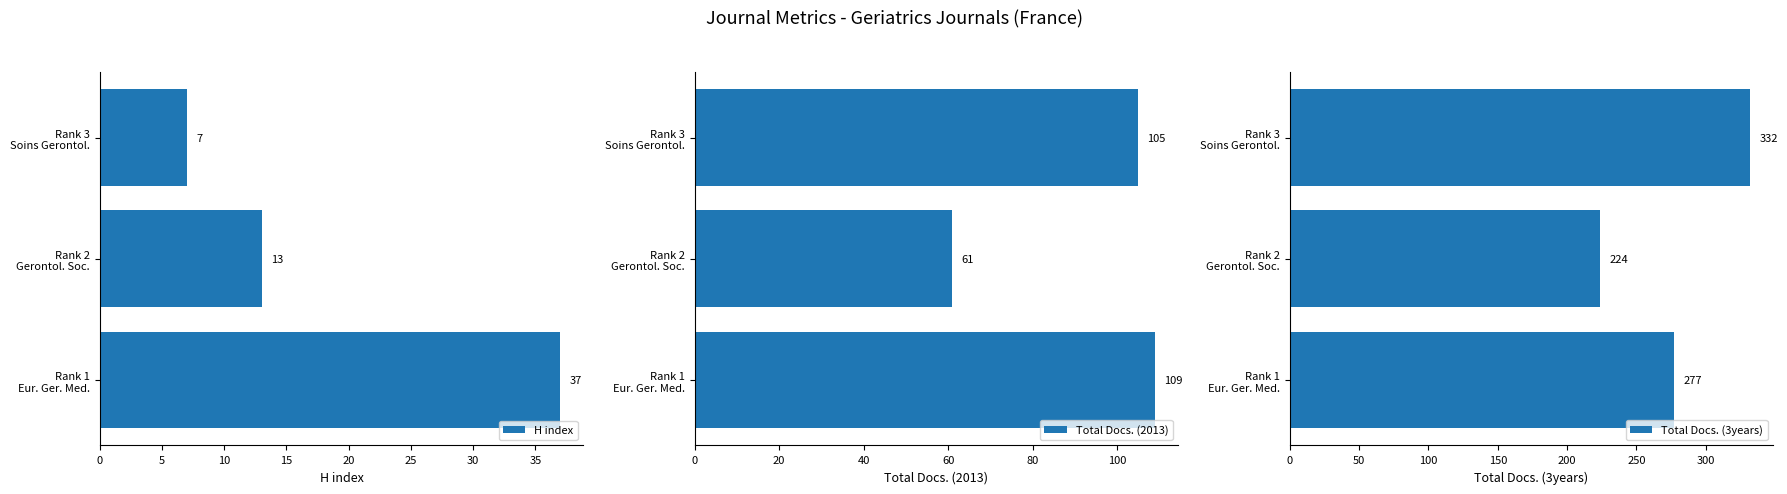

What is the sum of all Total Docs. (2013) values?

275